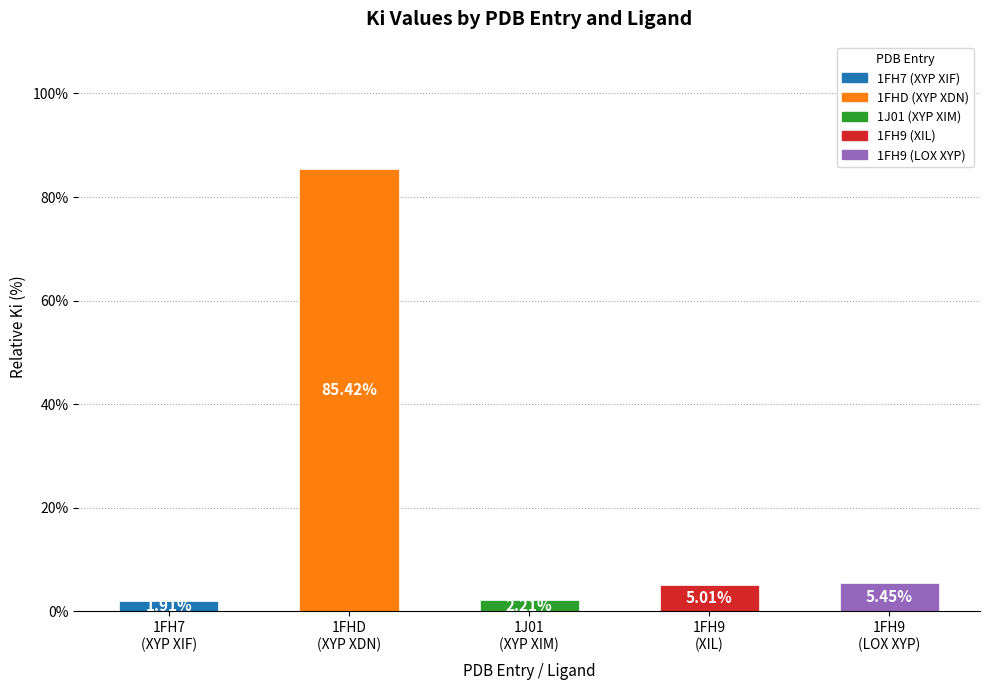

What is the sum of the values at 1FHD
(XYP XDN) and 1J01
(XYP XIM)?

87.6